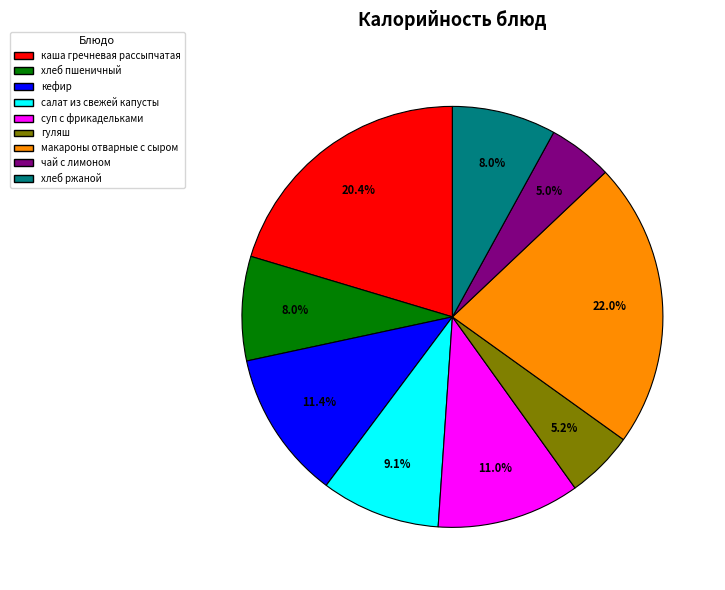

How many slices are in this pie chart?

9